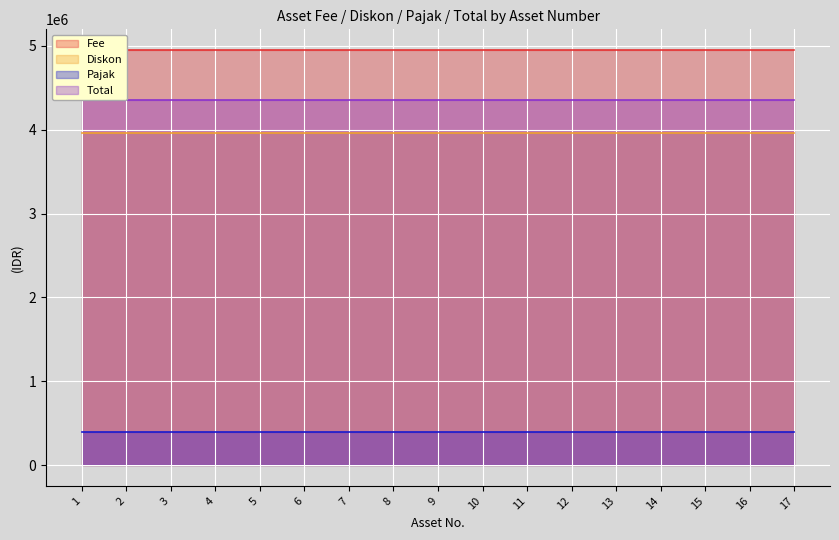

What is the sum of all Pajak values?

6732000